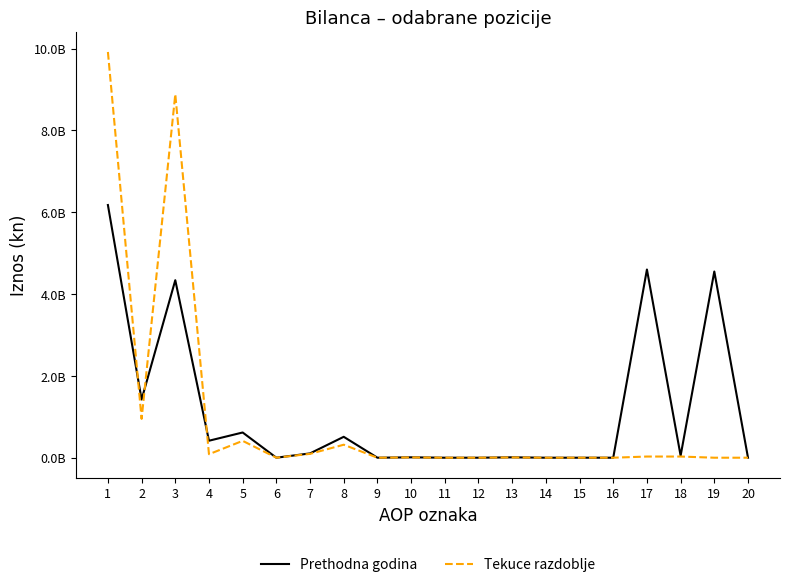

What are all the series names shown in the legend?

Prethodna godina, Tekuce razdoblje